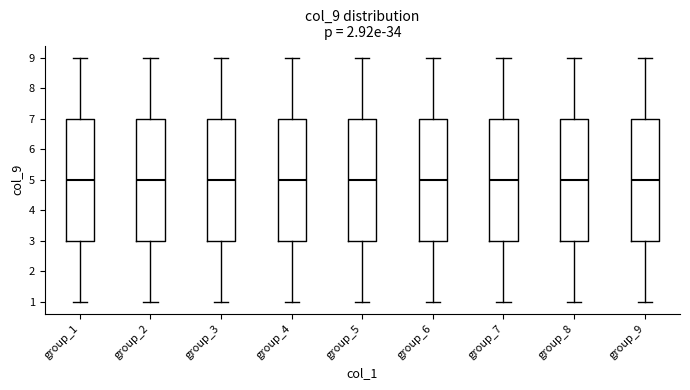

Reading left to right, transcribe this box plot: for each box, give where its median line is, the range the box spans, and where its two whiskers end, as read against the y-axis. The values are not printed on the chart, so give them approximately, as read against the axis.

group_1: median 5, box 3 to 7, whiskers 1 to 9
group_2: median 5, box 3 to 7, whiskers 1 to 9
group_3: median 5, box 3 to 7, whiskers 1 to 9
group_4: median 5, box 3 to 7, whiskers 1 to 9
group_5: median 5, box 3 to 7, whiskers 1 to 9
group_6: median 5, box 3 to 7, whiskers 1 to 9
group_7: median 5, box 3 to 7, whiskers 1 to 9
group_8: median 5, box 3 to 7, whiskers 1 to 9
group_9: median 5, box 3 to 7, whiskers 1 to 9